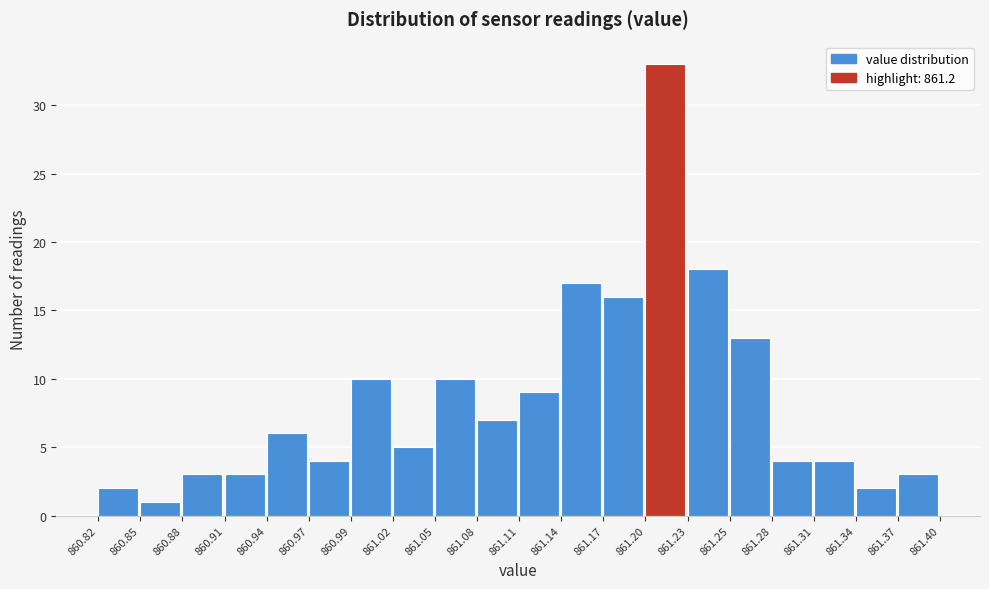

Reading left to right, transcribe this chart: for each bar, give the range it covers on the x-axis and its height. The values are not printed on the chart, so give them approximately, as read against the axis.

860.82 to 860.85: 2
860.85 to 860.88: 1
860.88 to 860.91: 3
860.91 to 860.94: 3
860.94 to 860.97: 6
860.97 to 860.99: 4
860.99 to 861.02: 10
861.02 to 861.05: 5
861.05 to 861.08: 10
861.08 to 861.11: 7
861.11 to 861.14: 9
861.14 to 861.17: 17
861.17 to 861.20: 16
861.20 to 861.23: 33
861.23 to 861.25: 18
861.25 to 861.28: 13
861.28 to 861.31: 4
861.31 to 861.34: 4
861.34 to 861.37: 2
861.37 to 861.40: 3